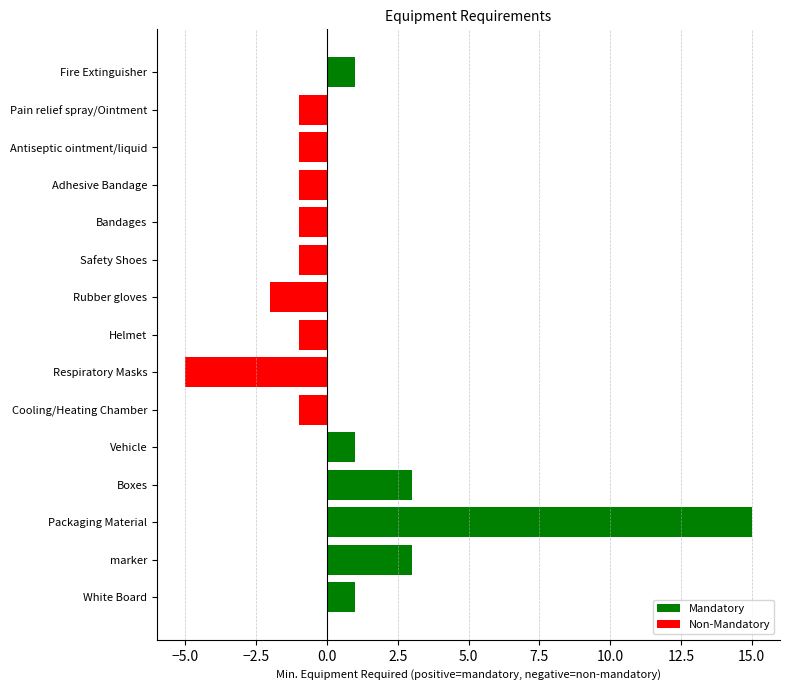

How many distinct data groups are displayed?

1